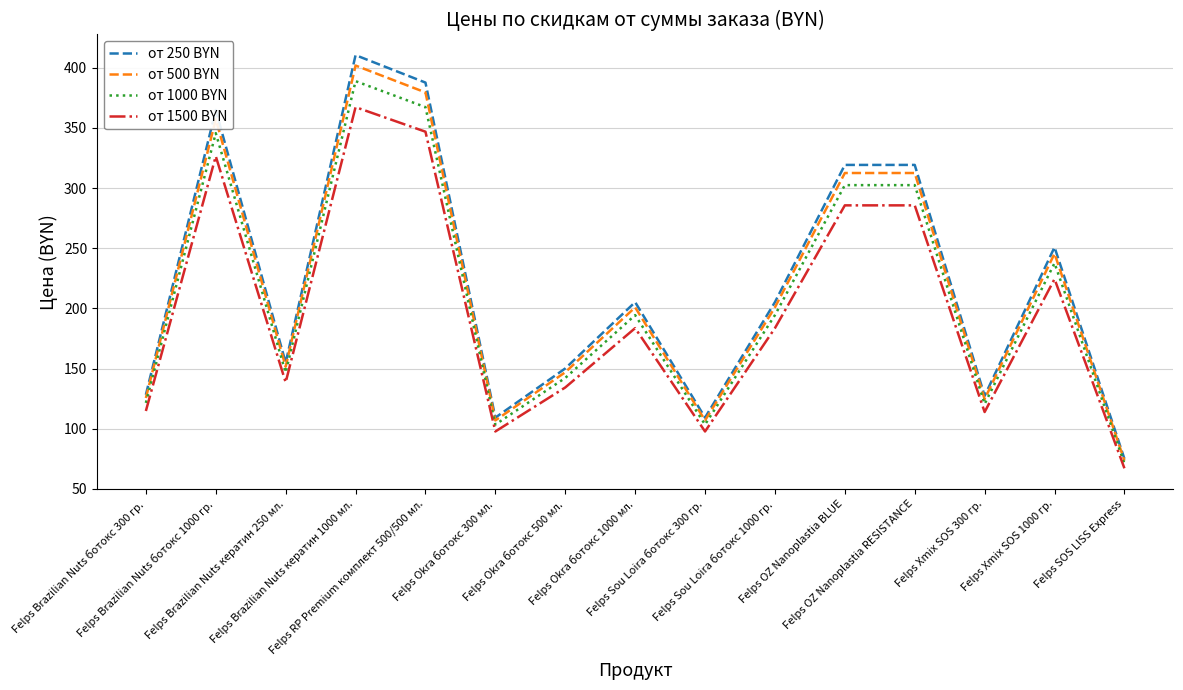

True or false: от 1500 BYN and от 250 BYN cross at least once.

False